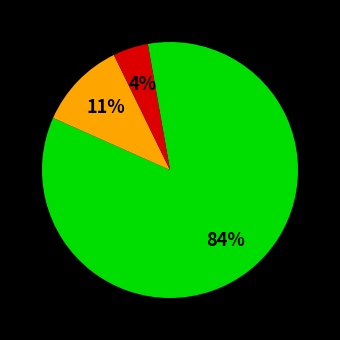

Does any single category account for the majority?

Yes